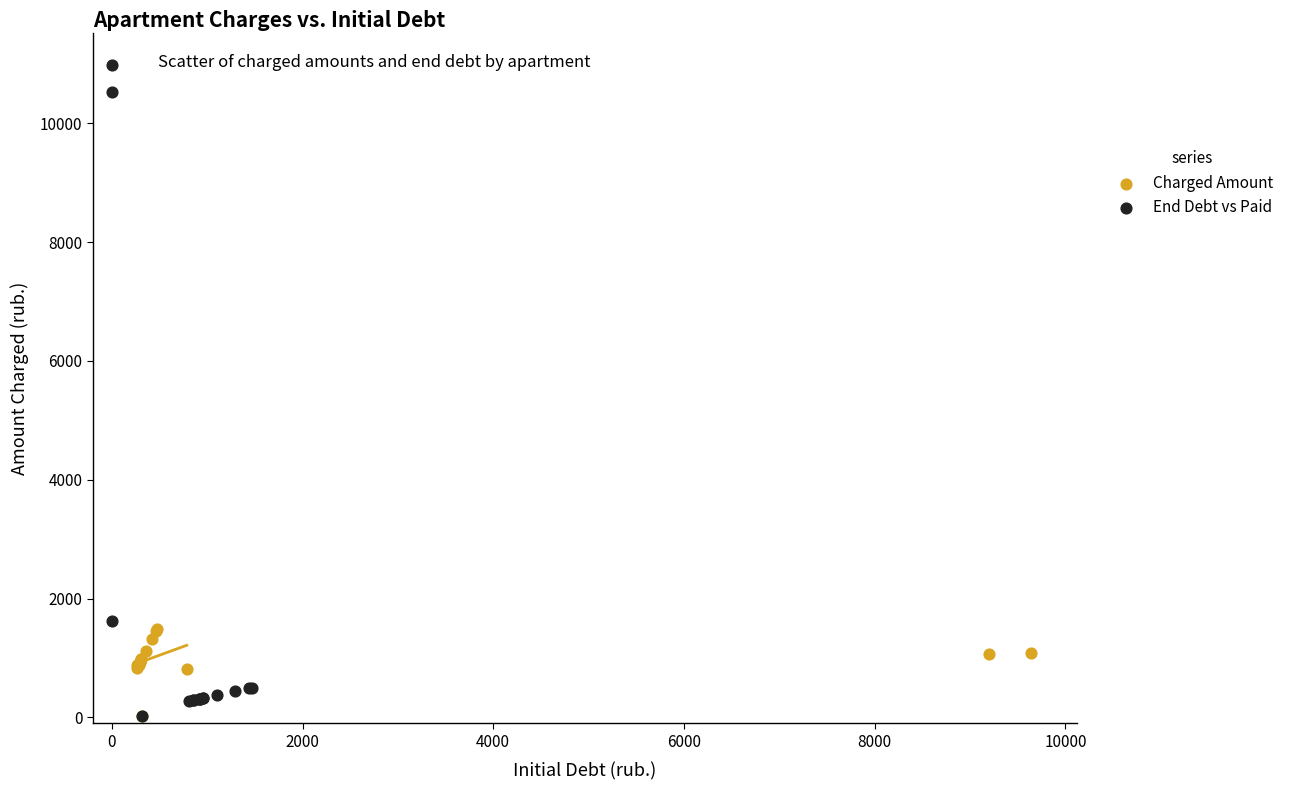

Which series has the widest spread of Y values?

End Debt vs Paid